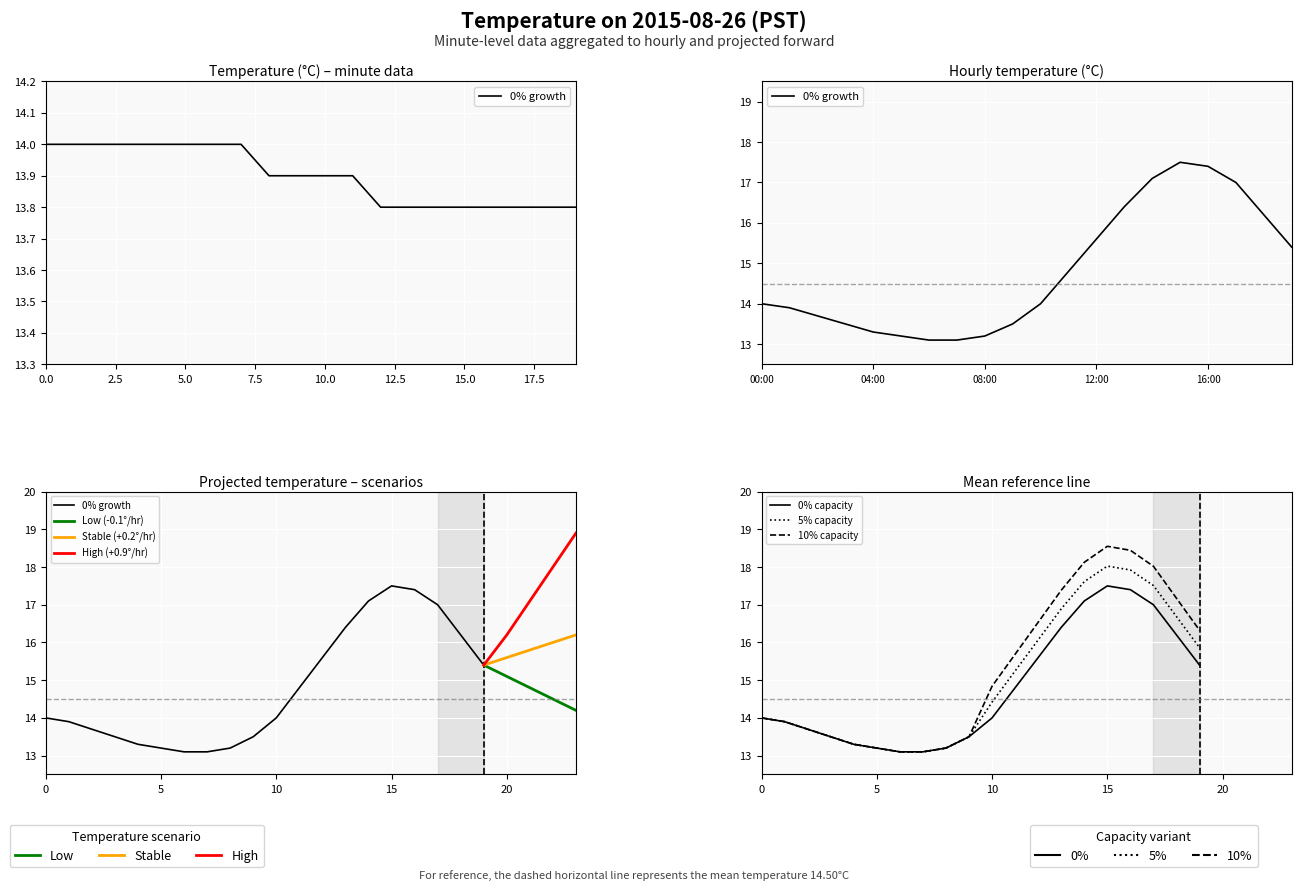

Reading right to left, list all the values displayed in this chart.

19=13.8	18=13.8	17=13.8	16=13.8	15=13.8	14=13.8	13=13.8	12=13.8	11=13.9	10=13.9	9=13.9	8=13.9	7=14.0	6=14.0	5=14.0	4=14.0	3=14.0	2=14.0	1=14.0	0=14.0